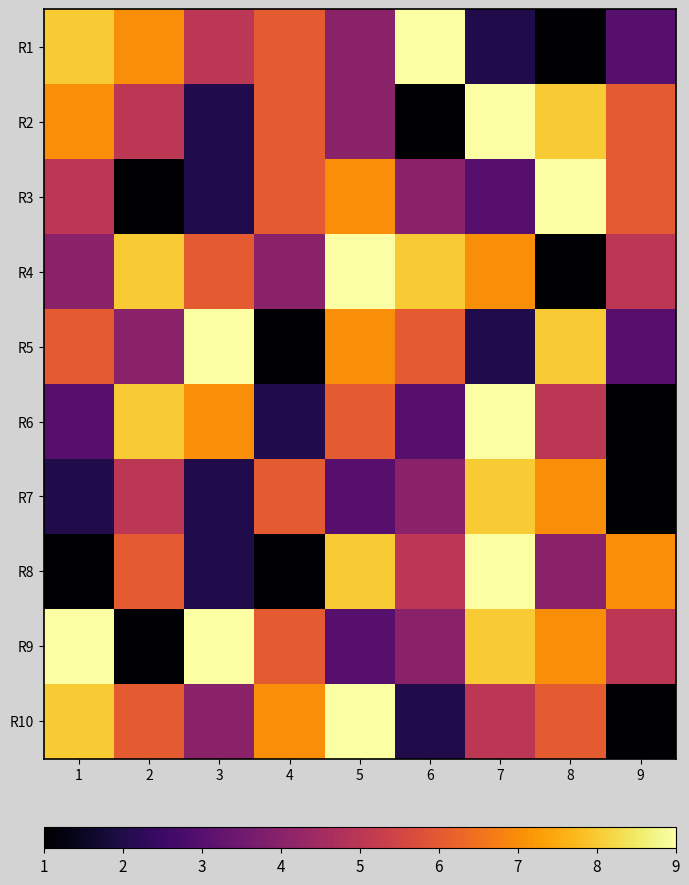

What is the spread (max minus min) of values at 9?

6